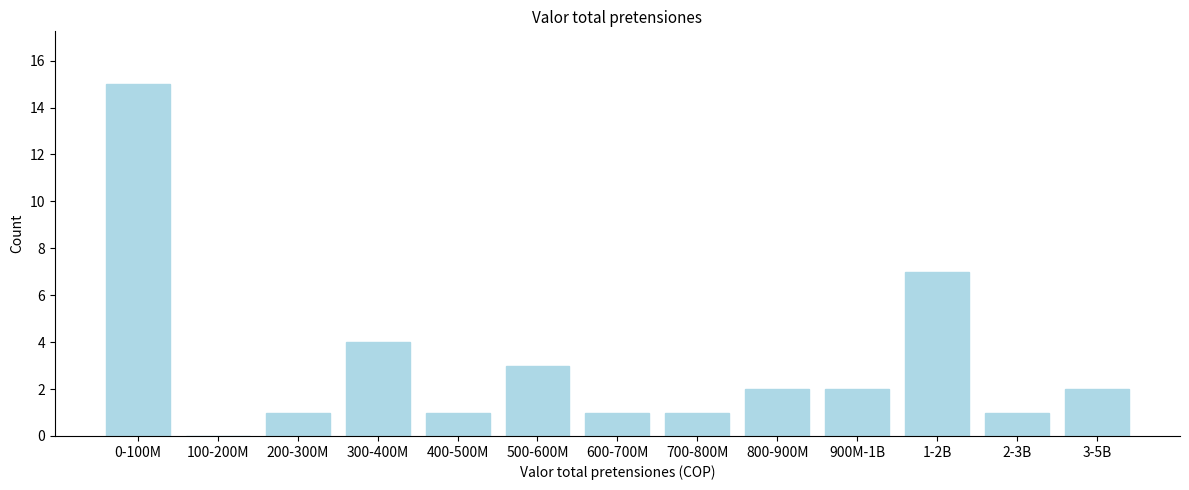

Reading right to left, transcribe all the data shown in this chart.

3-5B=2	2-3B=1	1-2B=7	900M-1B=2	800-900M=2	700-800M=1	600-700M=1	500-600M=3	400-500M=1	300-400M=4	200-300M=1	100-200M=0	0-100M=15